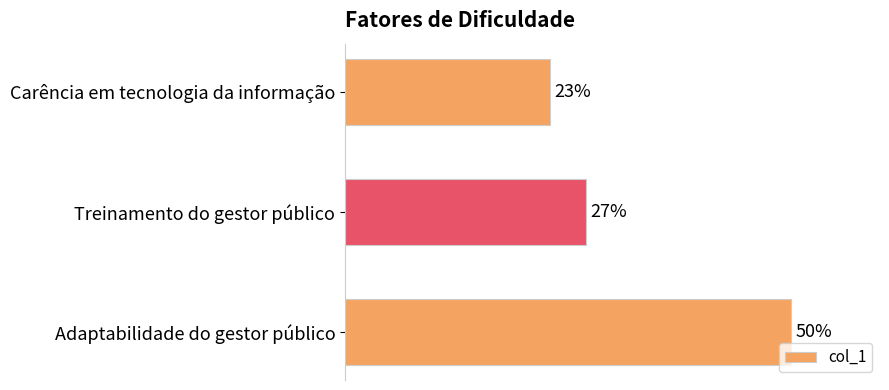

Are the bars horizontal?

Yes